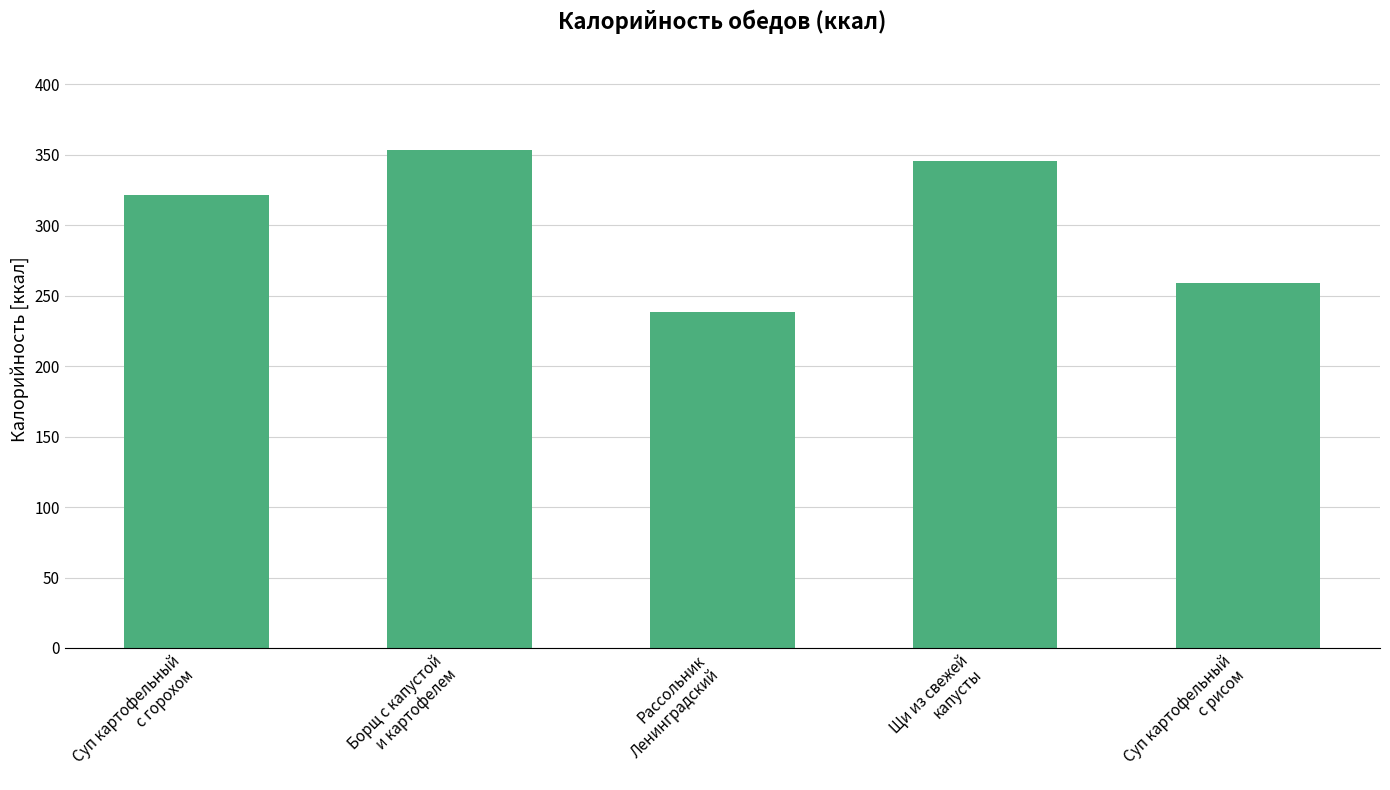

What is the value of the 3rd bar from the left?

238.2